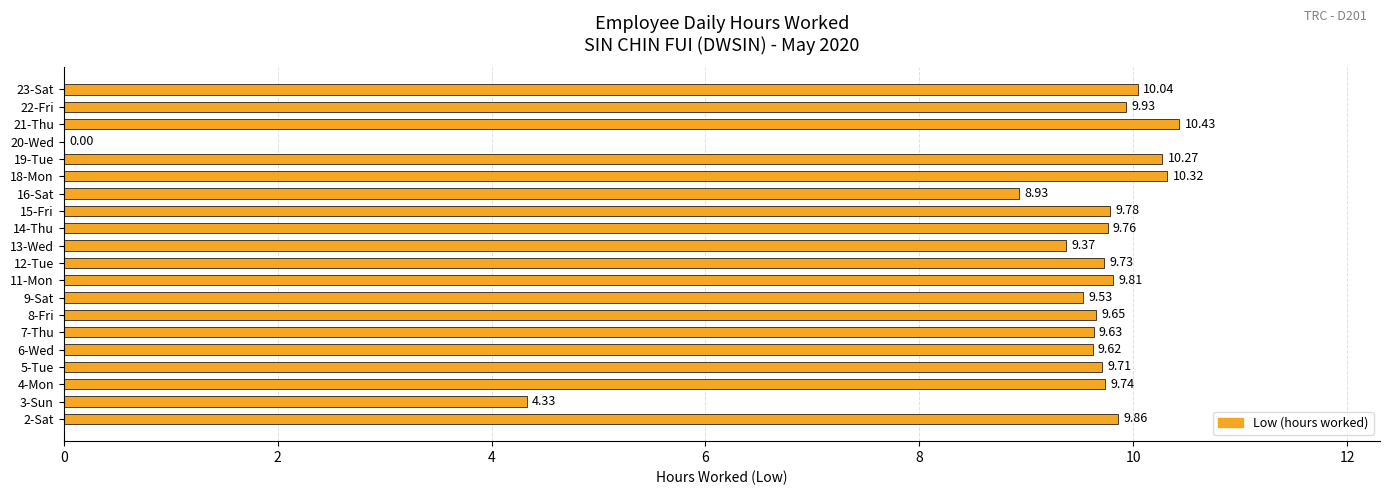

What is the sum of all values?

180.4